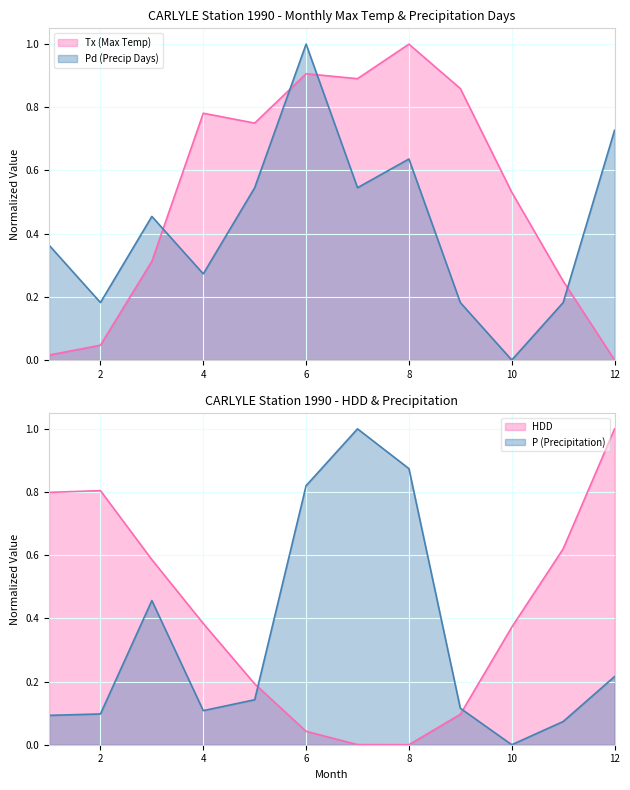

How many positive values does the Tx series have?

11